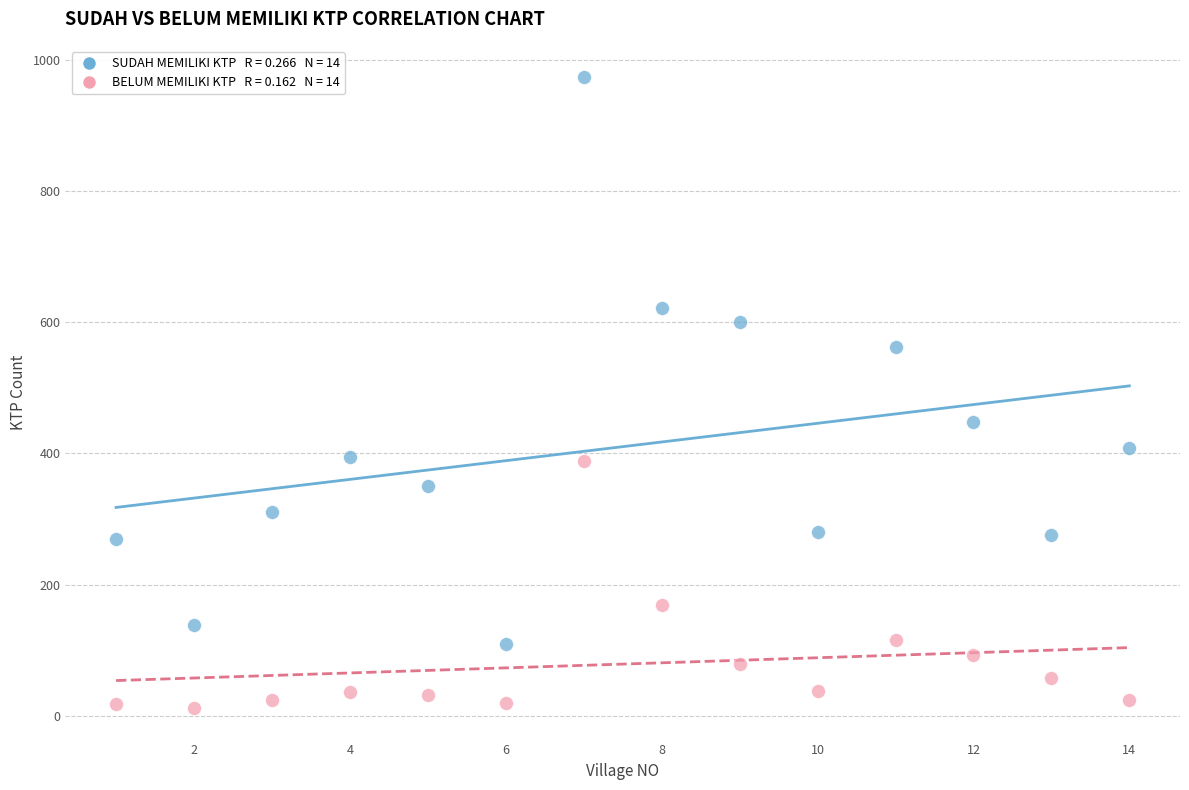

Across all data points, what is the range of Y values (max minus min)?

961